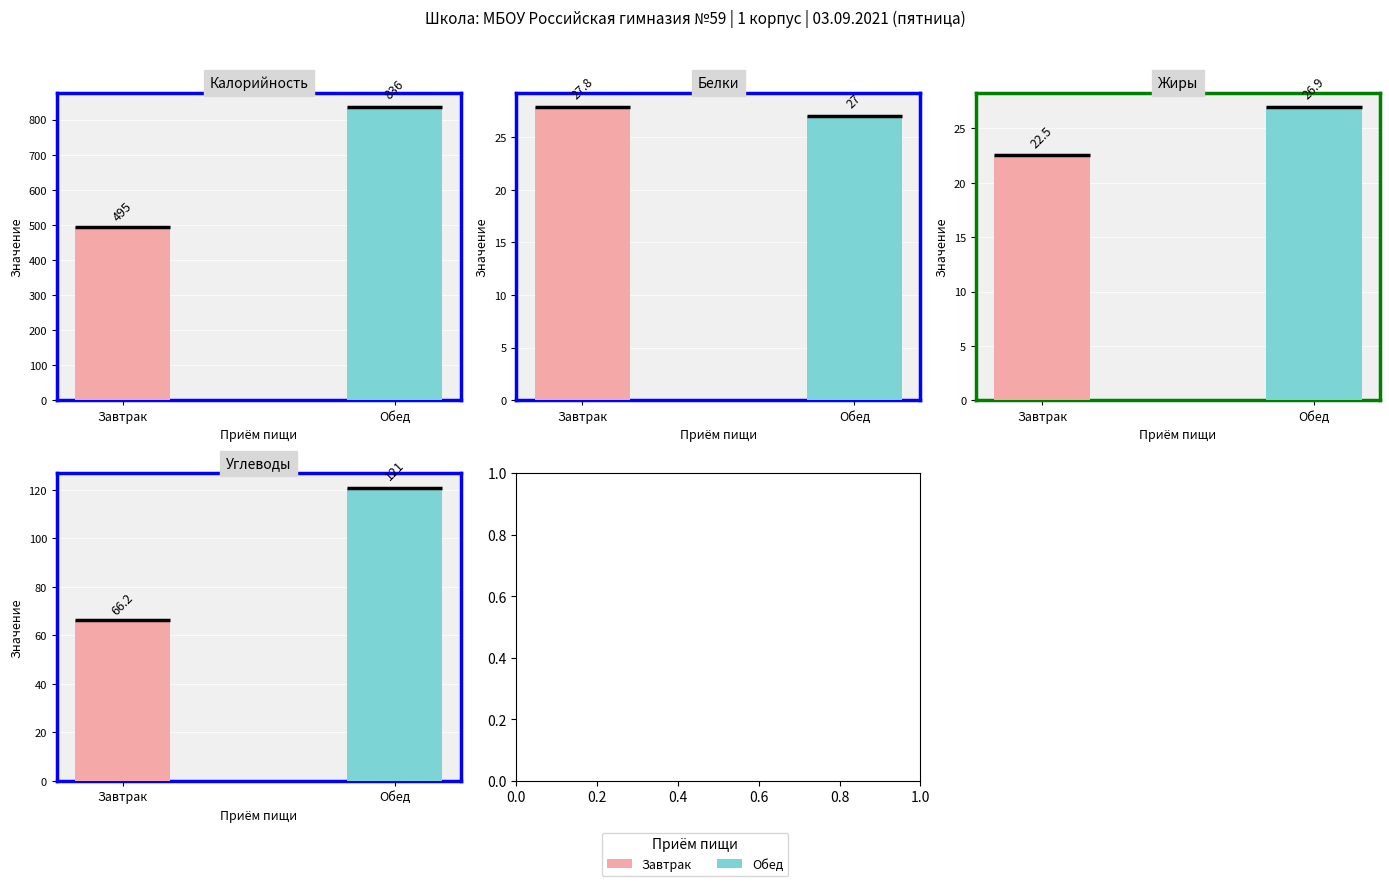

What is the minimum value shown in the chart?

22.5